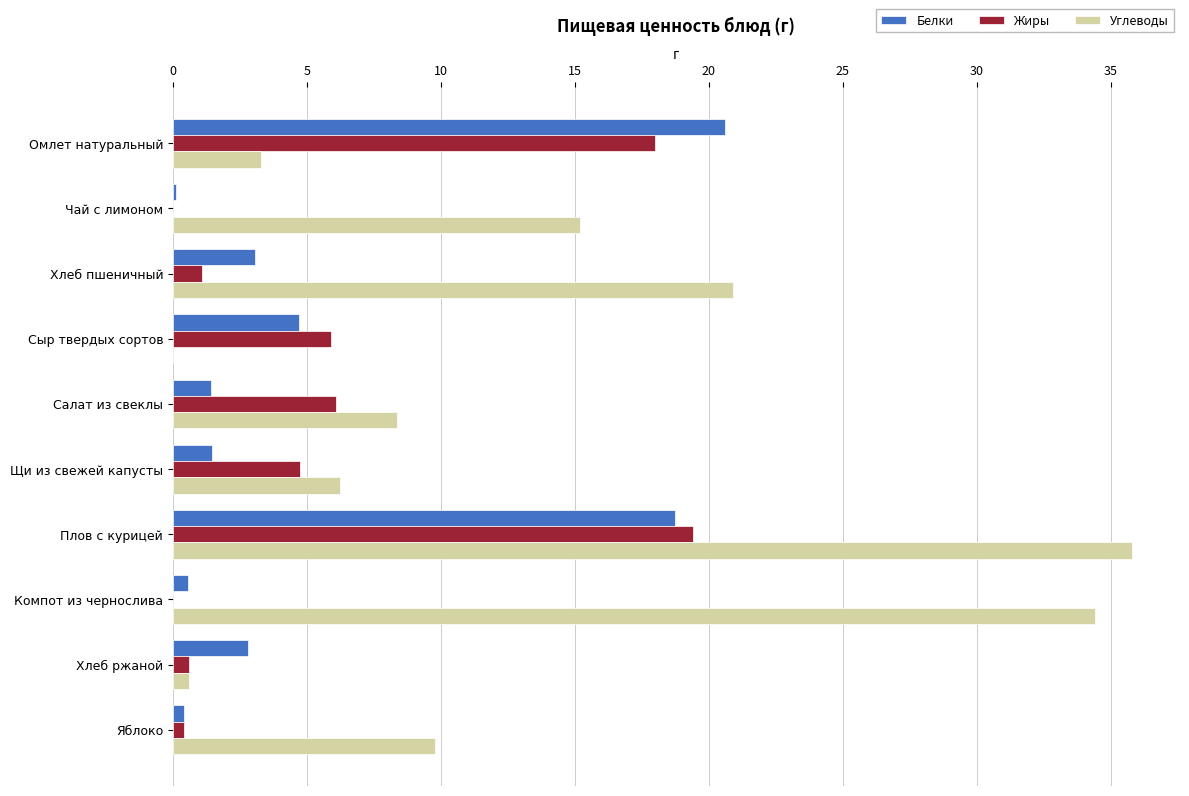

Which category has the highest value across all series?

Плов с курицей